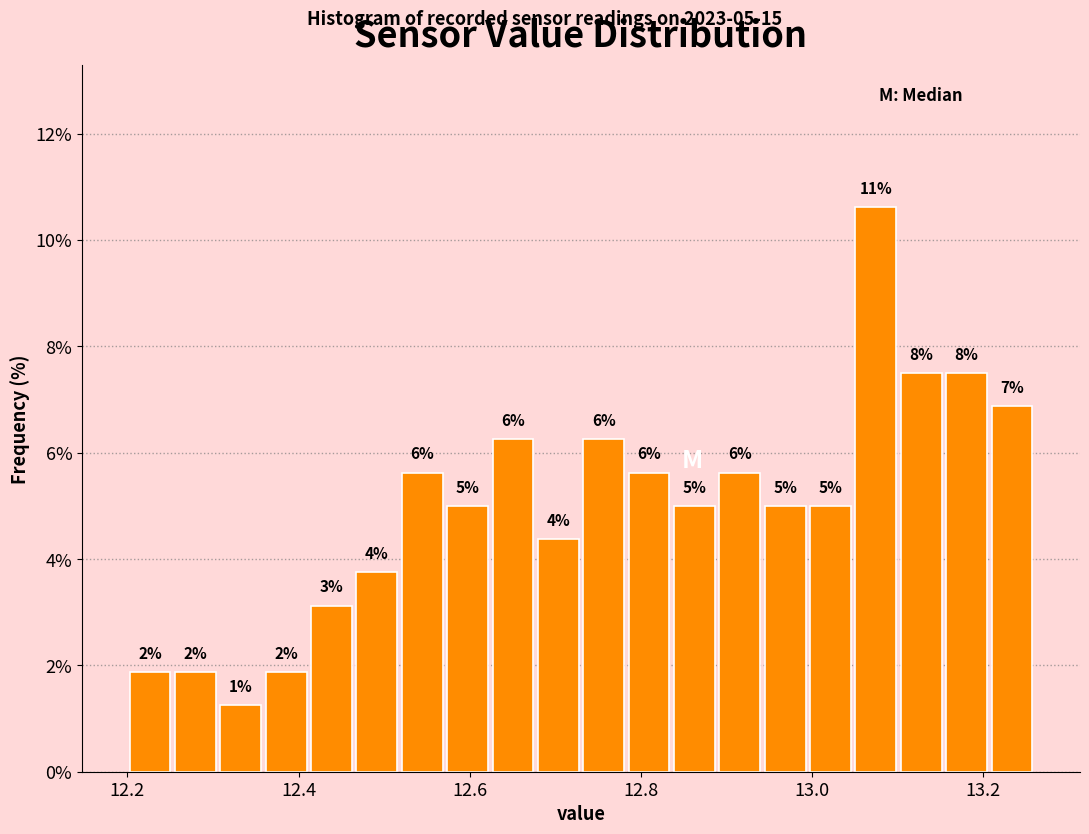

Around what value on the x-axis is the tallest bar? Give the approximate position of its centre, as read against the axis.

13.08